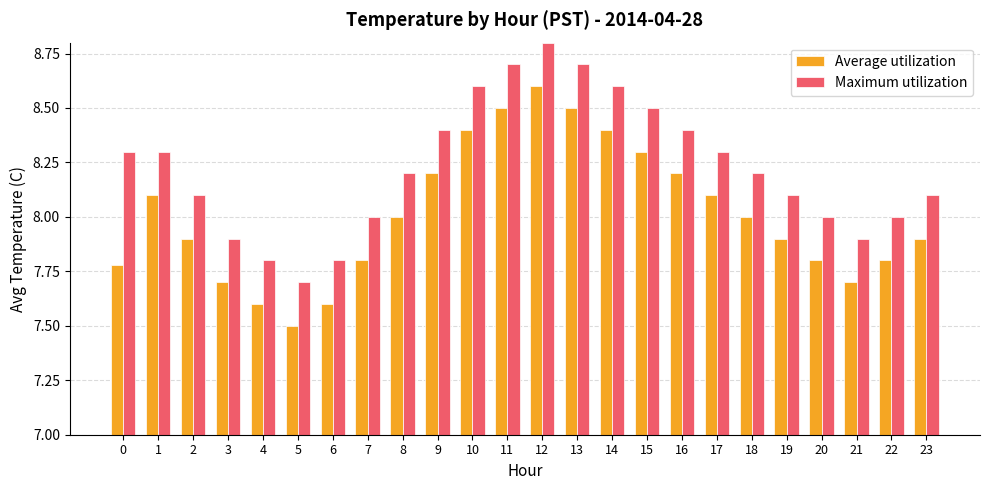

What is the difference between the Maximum utilization values at 9 and 11?

0.3